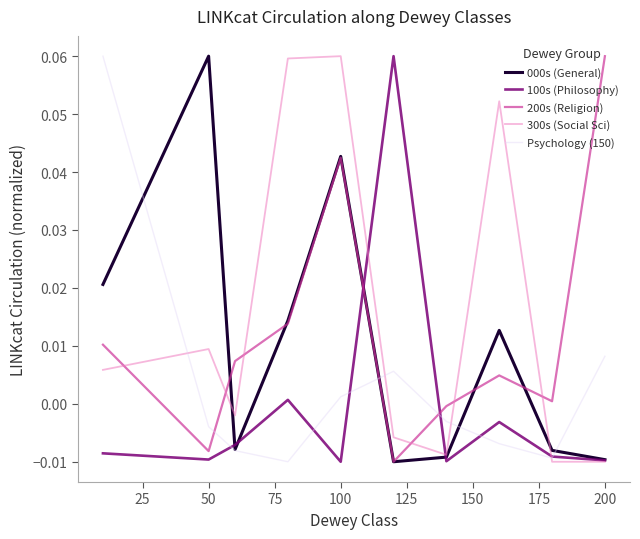

After their last crossing, which series has the higher values: 100s (Philosophy) or 200s (Religion)?

200s (Religion)